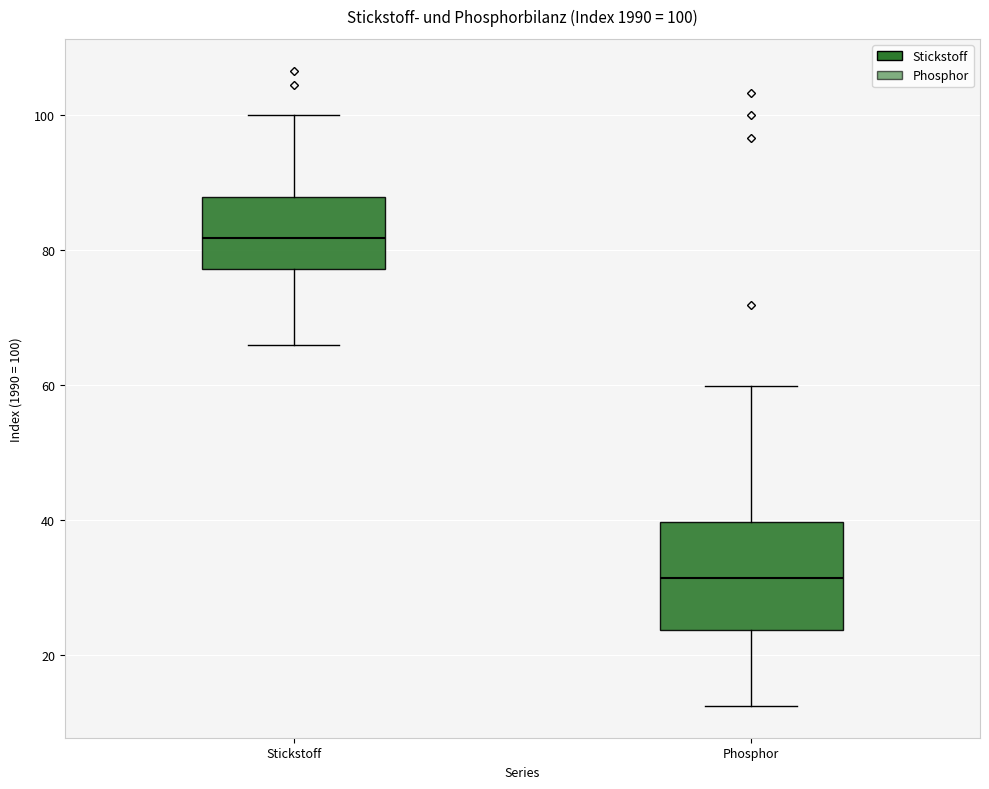

Which box has the highest median line?

Stickstoff